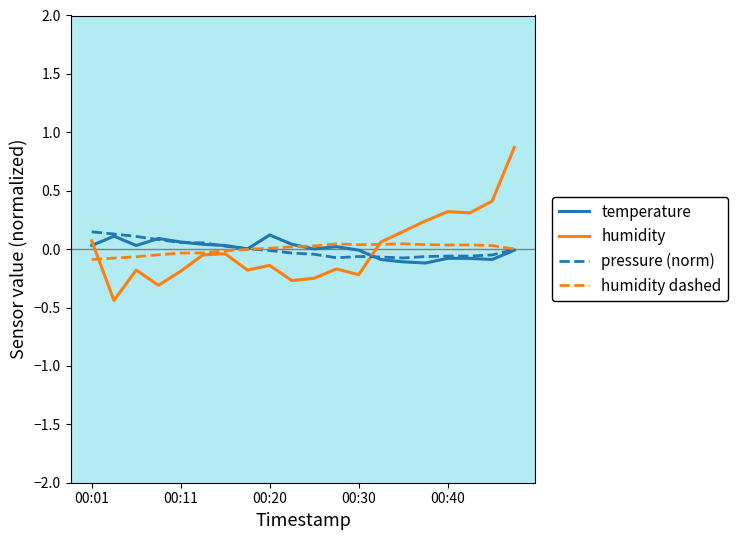

What is the smallest value displayed?

-0.4